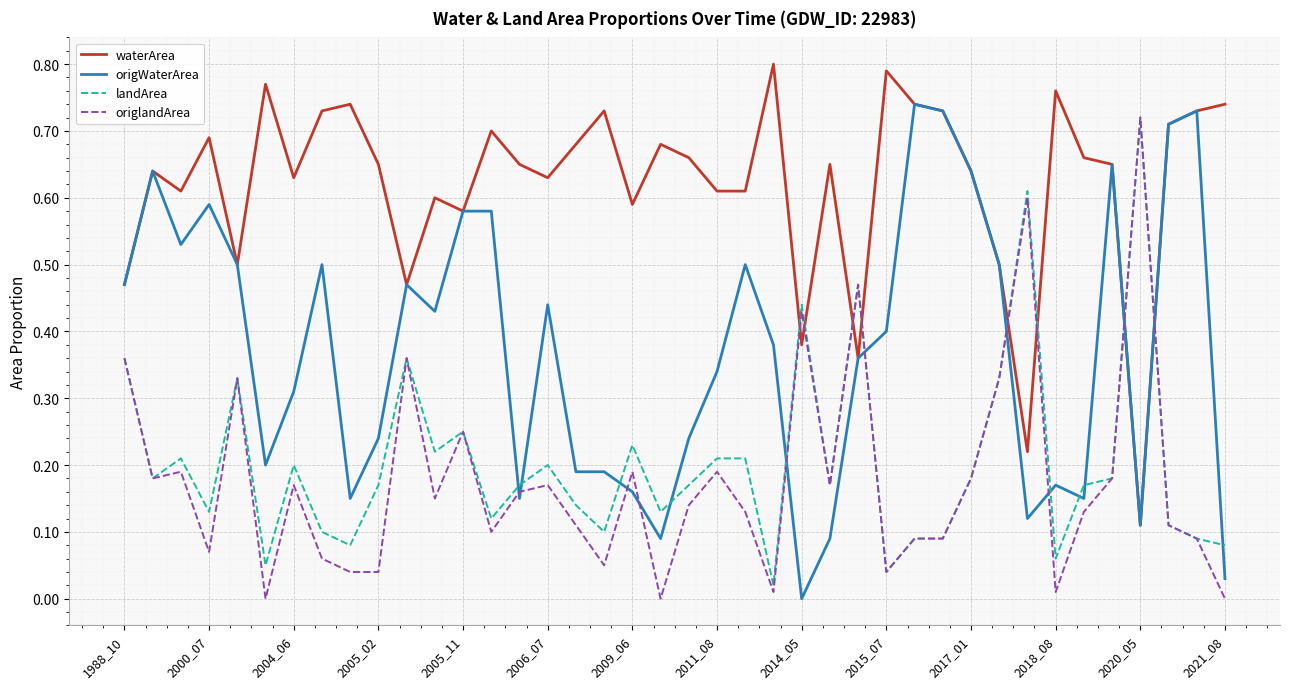

True or false: waterArea and landArea cross at least once.

True